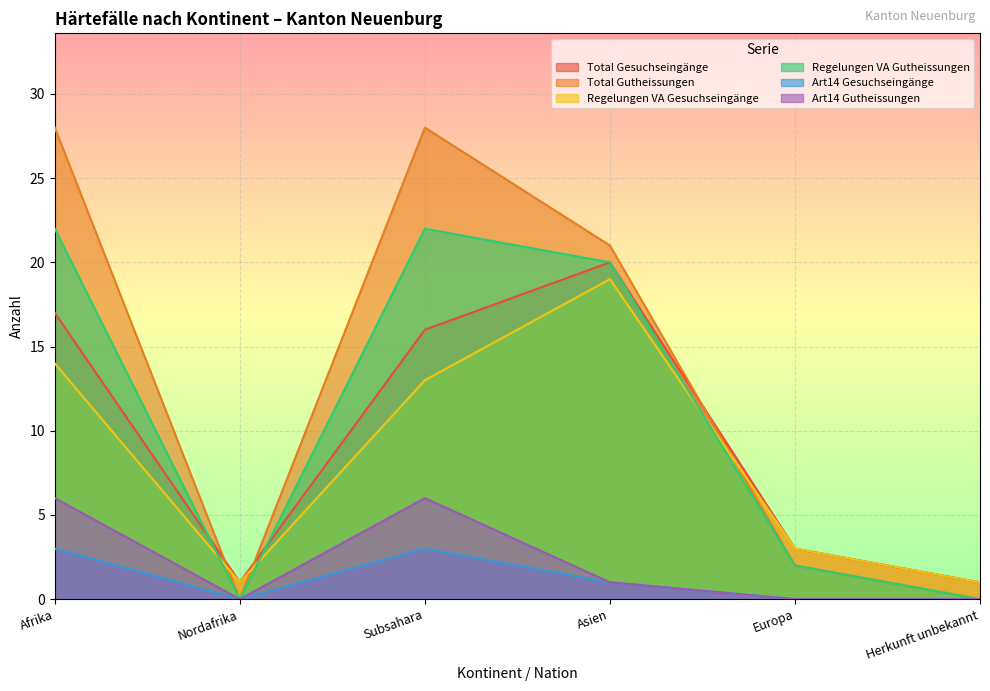

The Regelungen VA Gesuchseingänge series shows 3 at Europa. True or false?

True